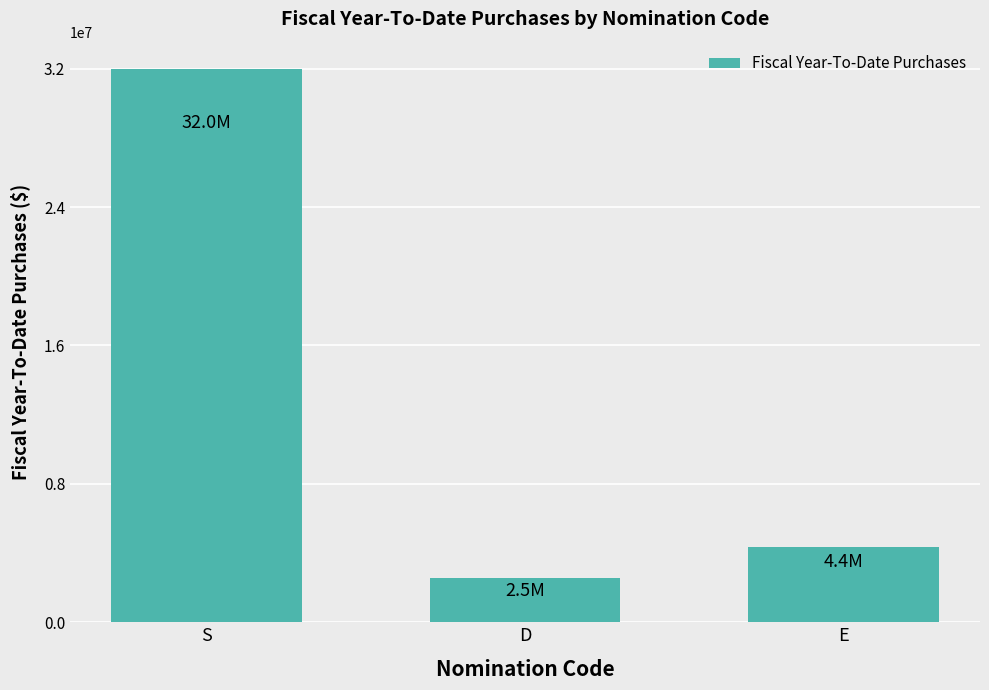

Count the number of values greater than 4372006.

2